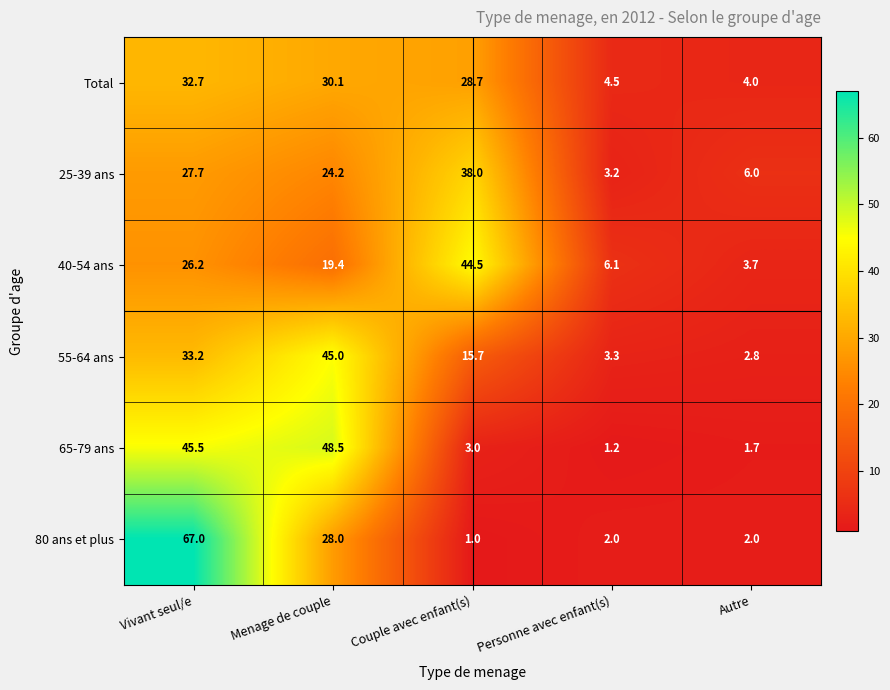

True or false: 80 ans et plus has a value of 1.5 at Couple avec enfant(s).

False